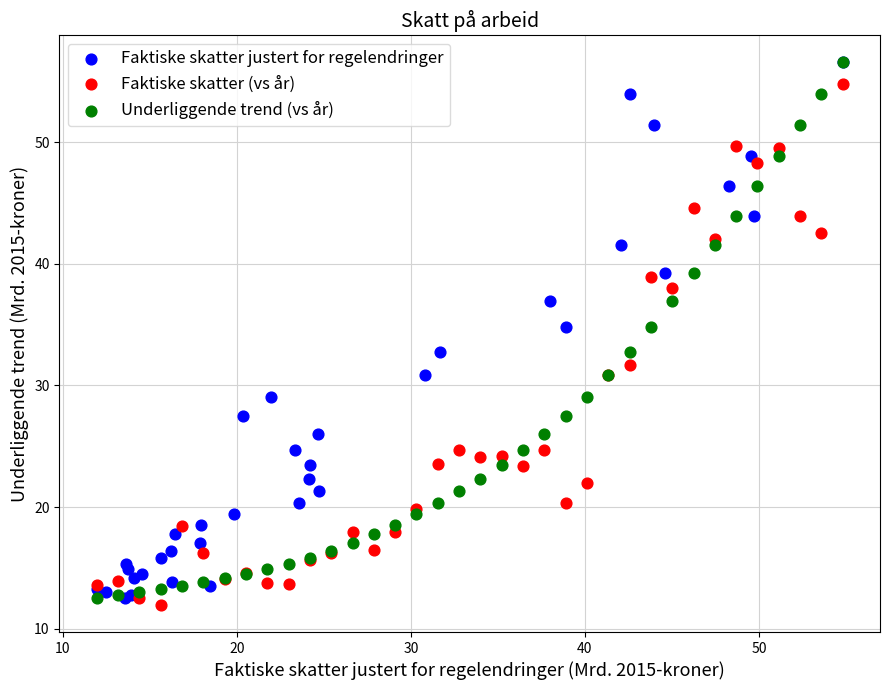

Which series reaches the minimum Y coordinate?

Faktiske skatter (vs år)